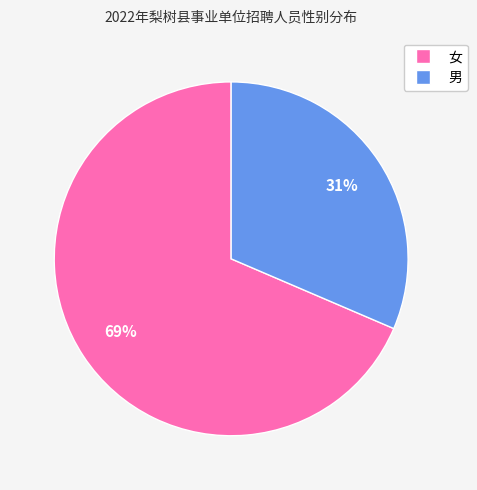

Is there any slice that represents more than half of the pie?

Yes